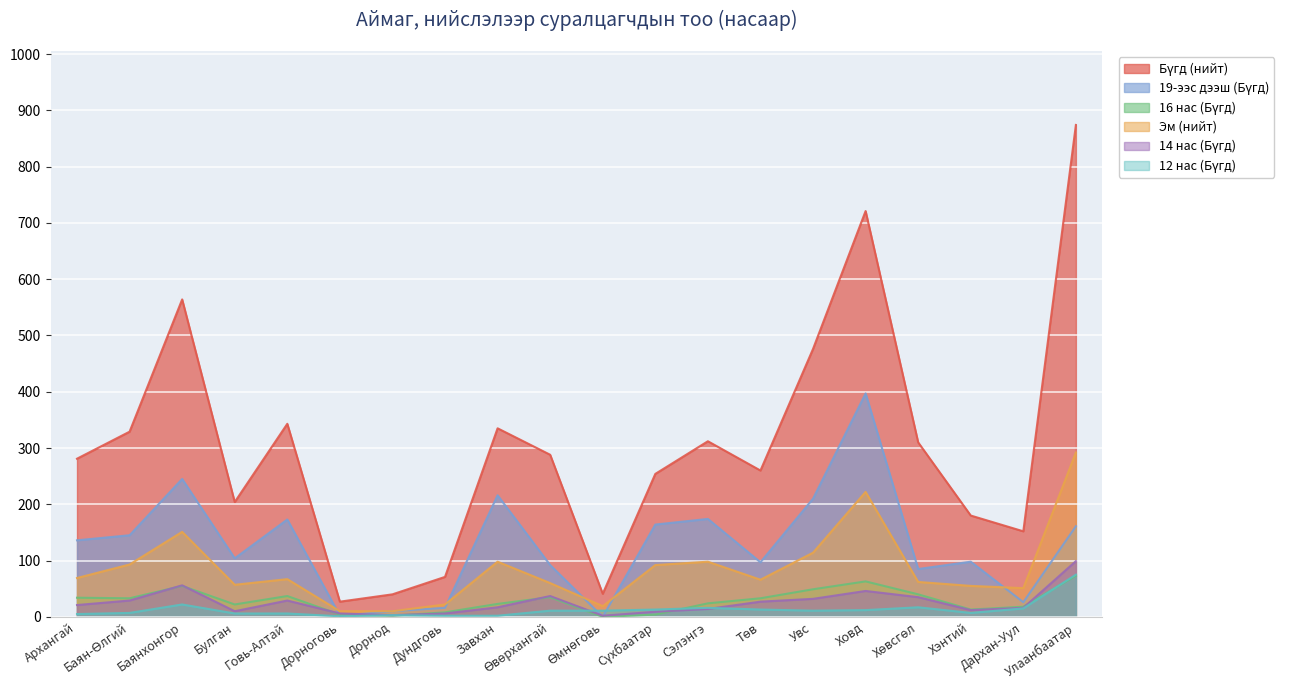

How many values in the 12 нас (Бүгд) series exceed 11?

8